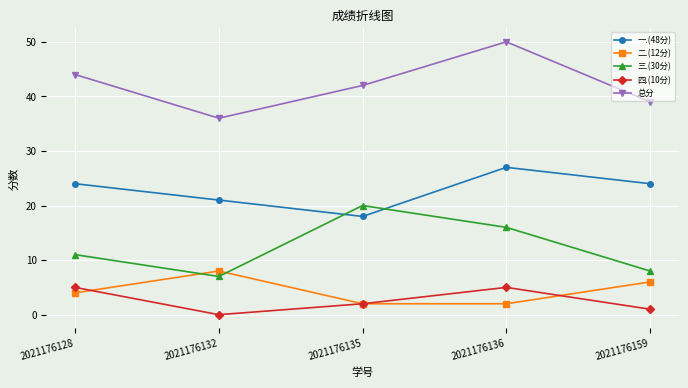

How many distinct data groups are displayed?

5